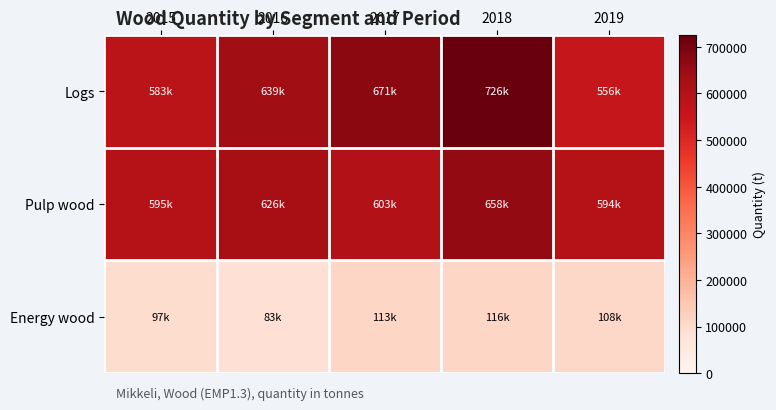

Reading left to right, what are all the values shown in this chart?

Logs: 2015=582956.0	2016=638753.5	2017=670663.8	2018=725549.6	2019=555786.6
Pulp wood: 2015=594626.1	2016=626171.7	2017=603378.6	2018=657535.0	2019=593896.7
Energy wood: 2015=96642.7	2016=82602.1	2017=113418.4	2018=115971.2	2019=108130.4